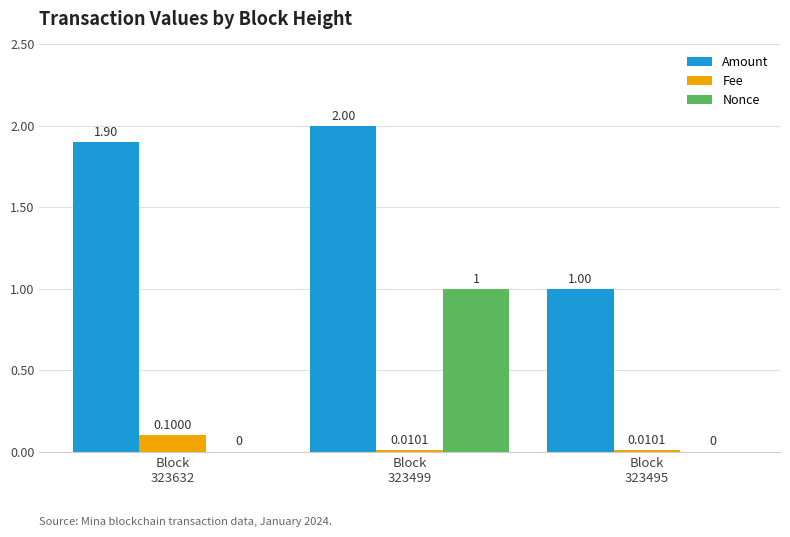

What is the sum of all Nonce values?

1.0